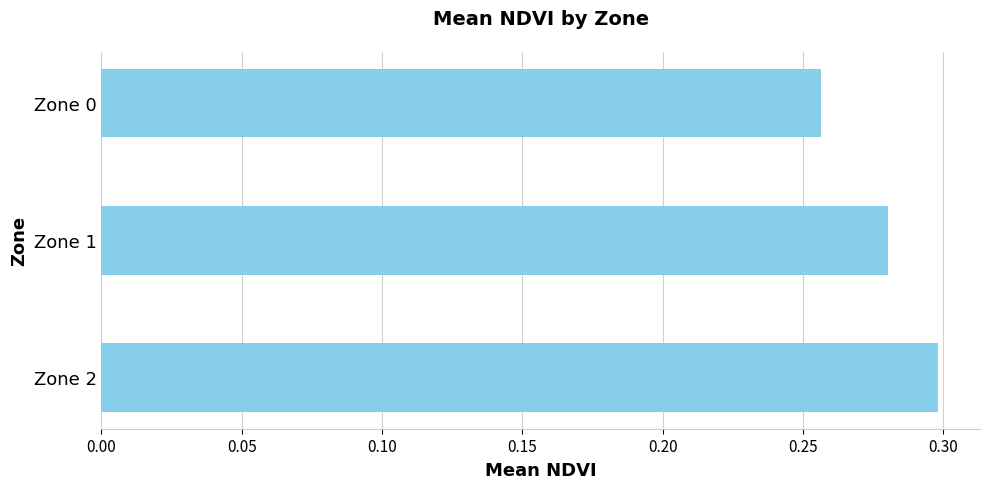

Where is the data nearest to the value 0?

Zone 0